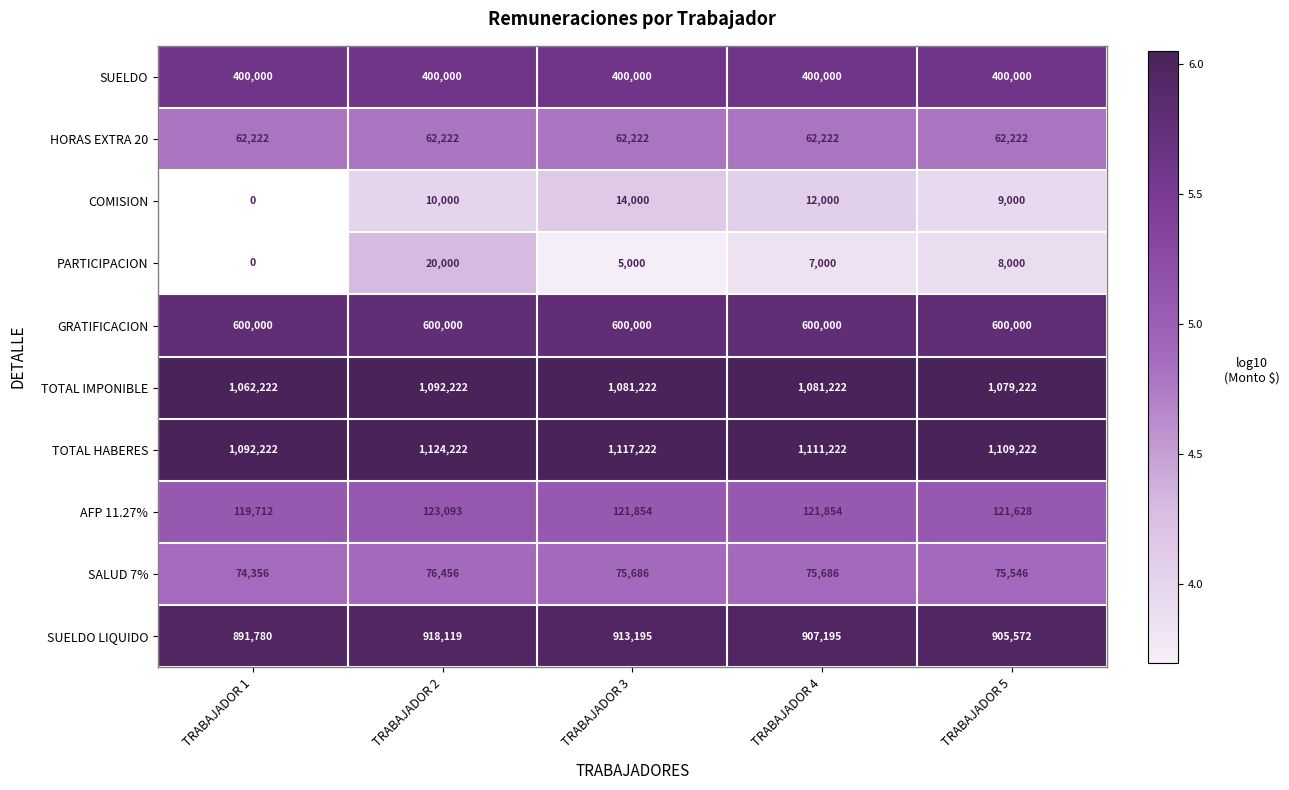

Which category has the highest value in the TOTAL HABERES series?

TRABAJADOR 2